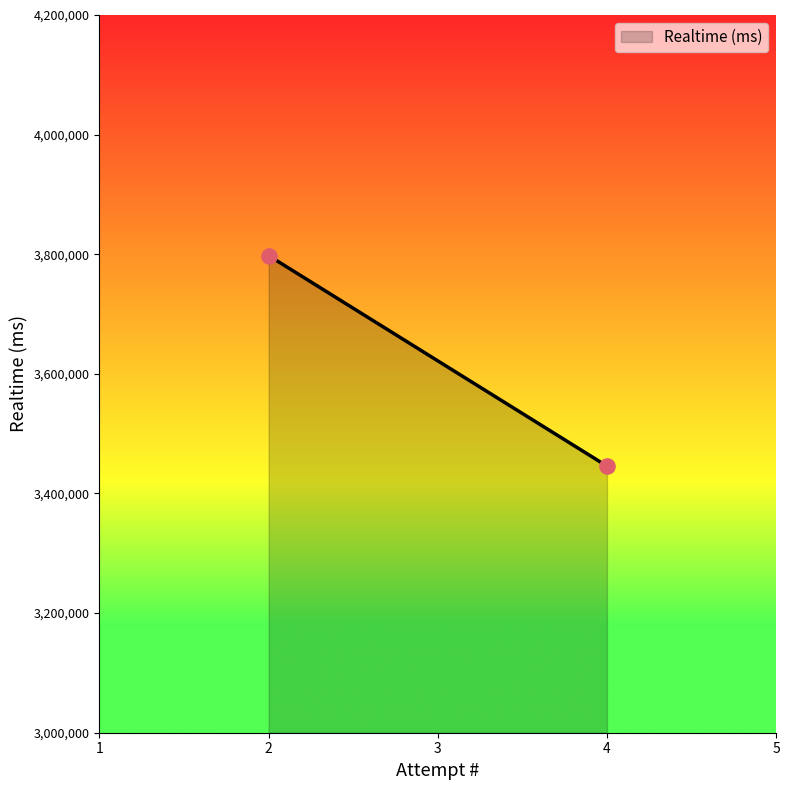

What is the range of Y values (max minus min)?

351906